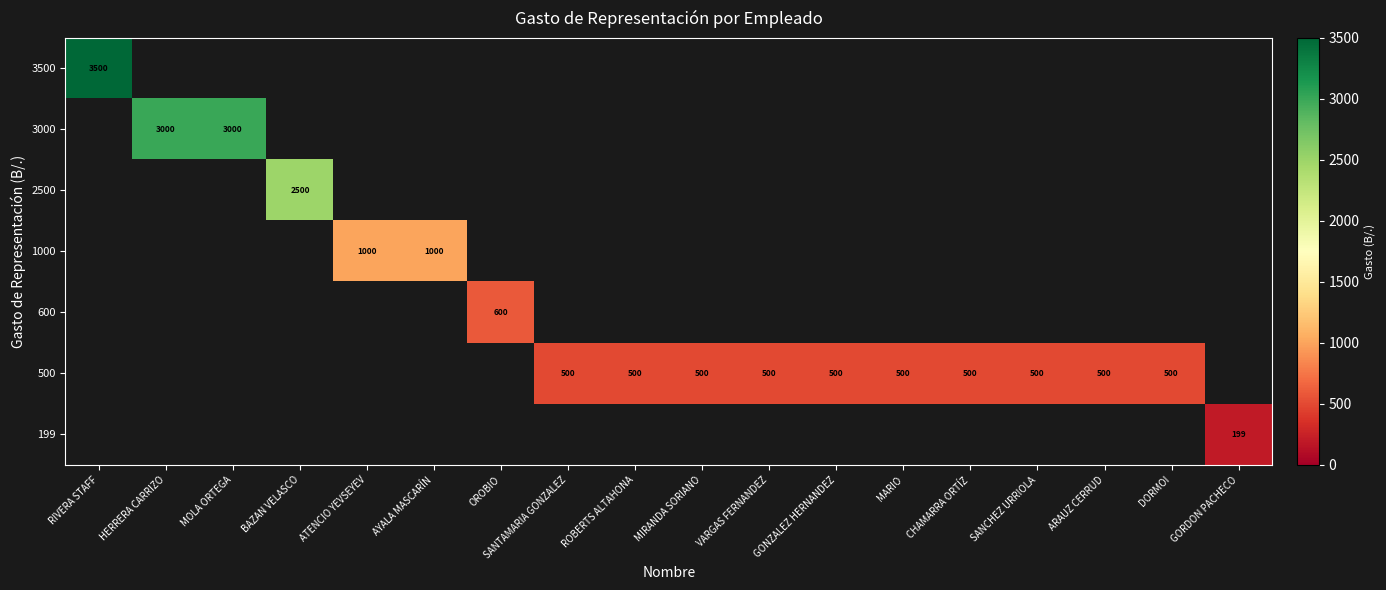

The 2500 series shows 3638 at BAZAN VELASCO. True or false?

False